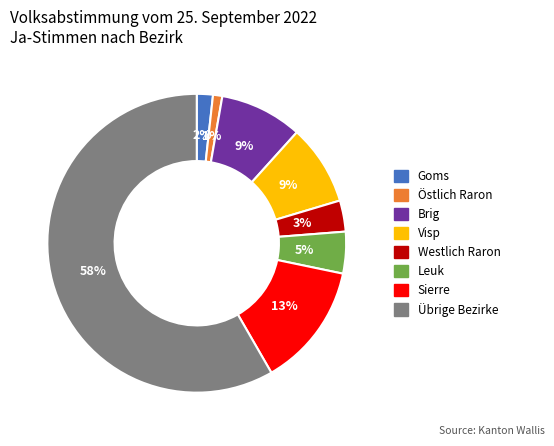

Do Östlich Raron and Sierre together represent more than half of the pie?

No